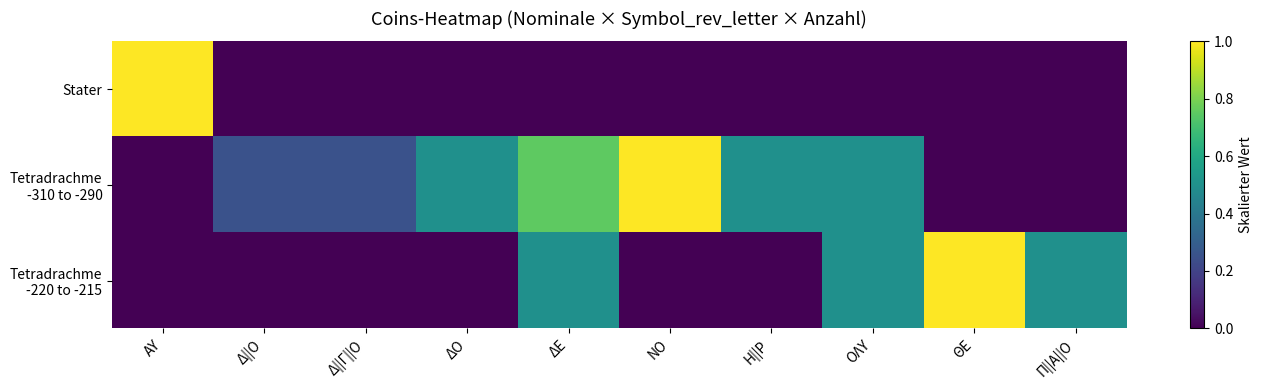

Which category has the lowest value across all series?

Δ||Ο